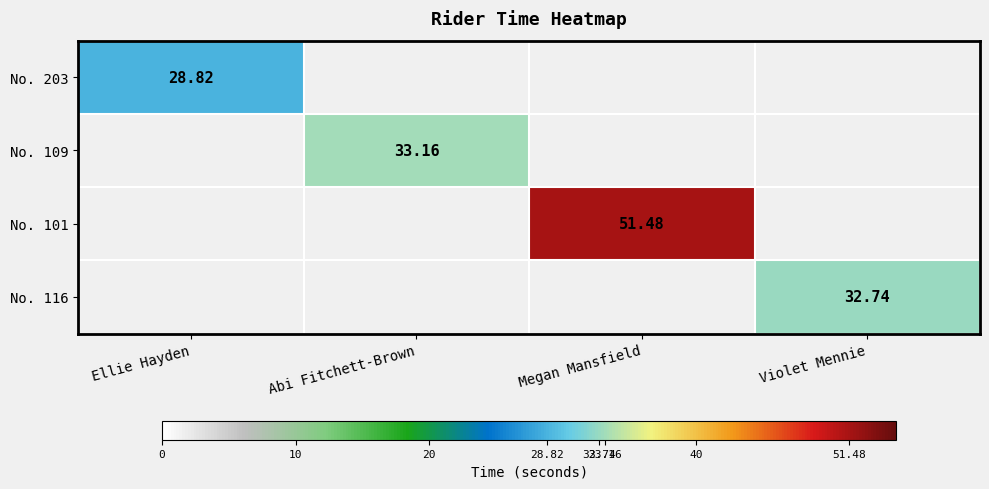

Rank the series at Abi Fitchett-Brown from lowest to highest value.

No. 203, No. 109, No. 101, No. 116